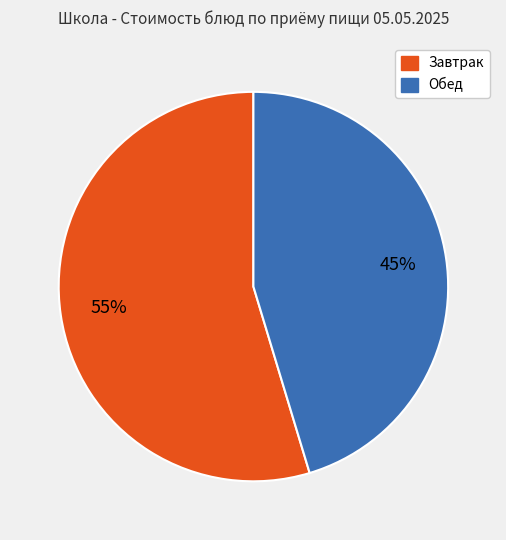

Does any single category account for the majority?

Yes